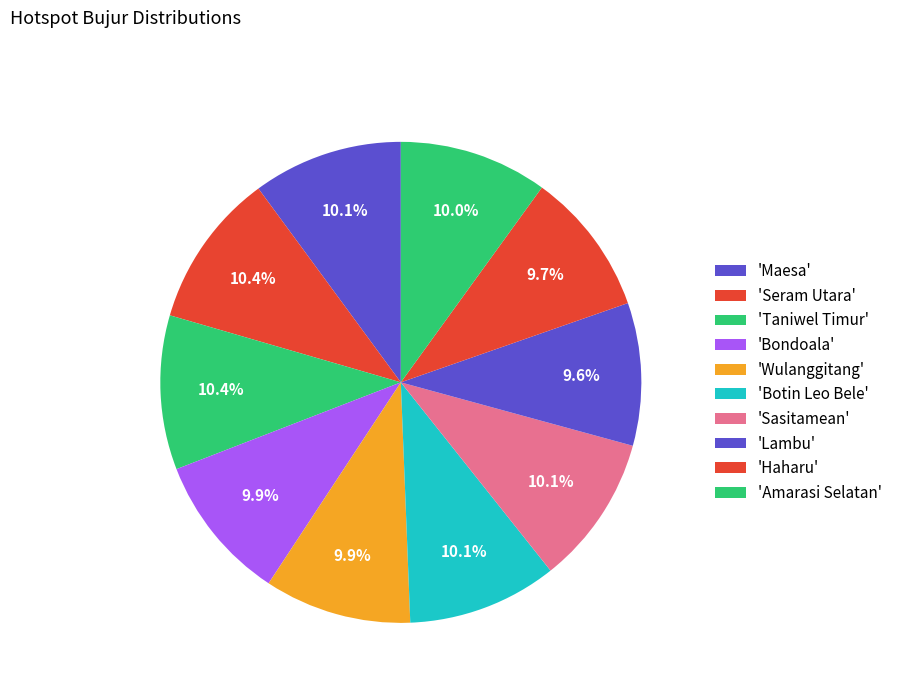

Count the number of slices in the pie.

10